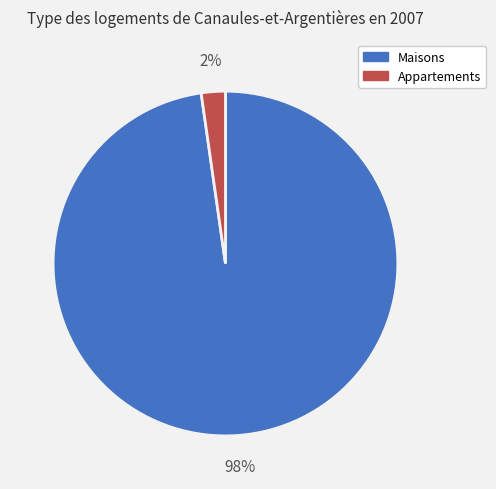

Does any single category account for the majority?

Yes